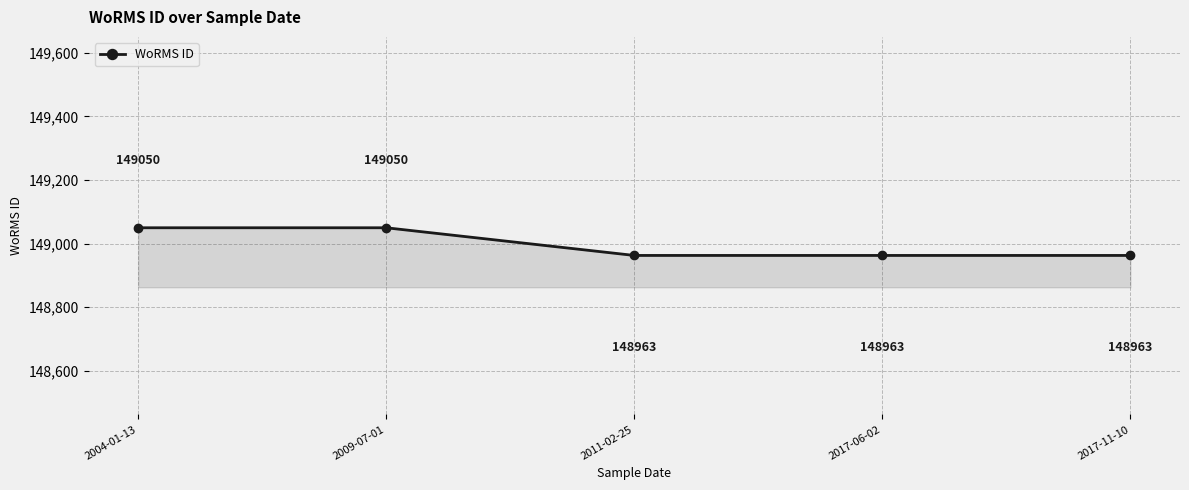

What is the smallest value displayed?

148963